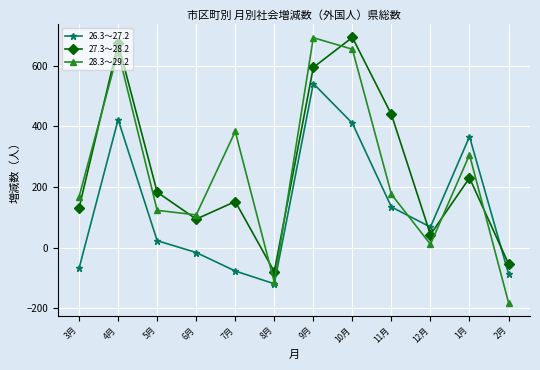

In 26.3～27.2, how many points are higher than both neighbors (excluding endpoints)?

3